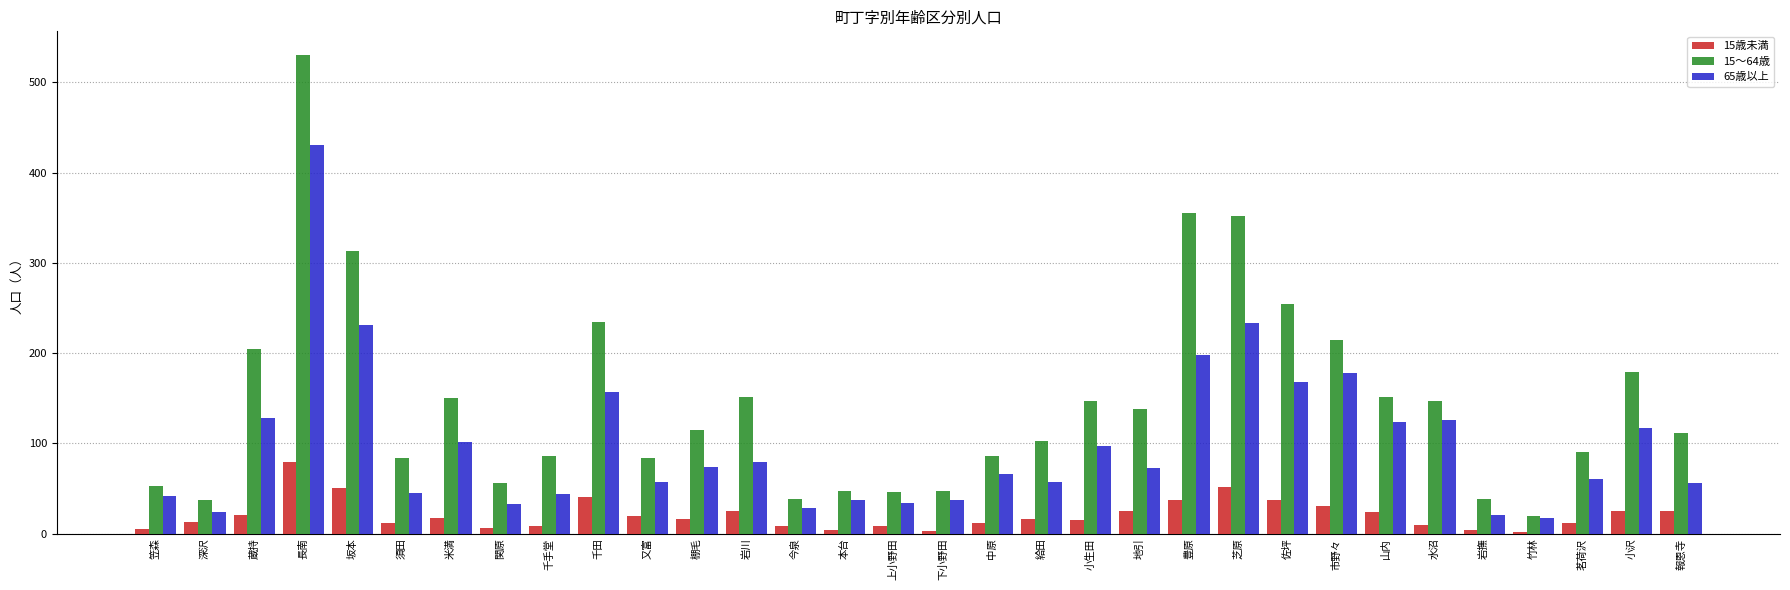

True or false: 65歳以上 has a value of 632 at 長南.

False